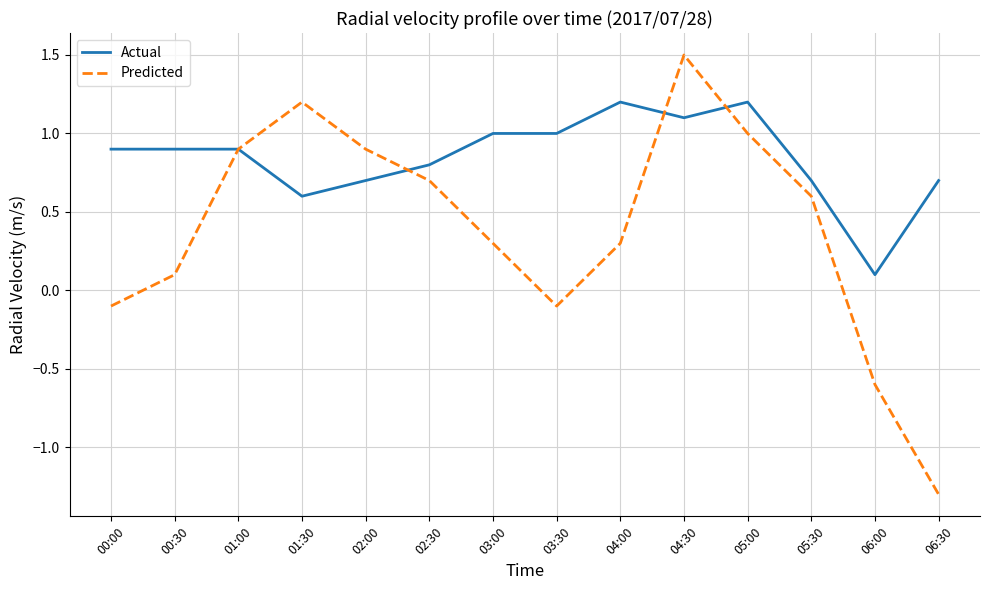

List the series in order of their overall mean, lowest first.

Predicted, Actual